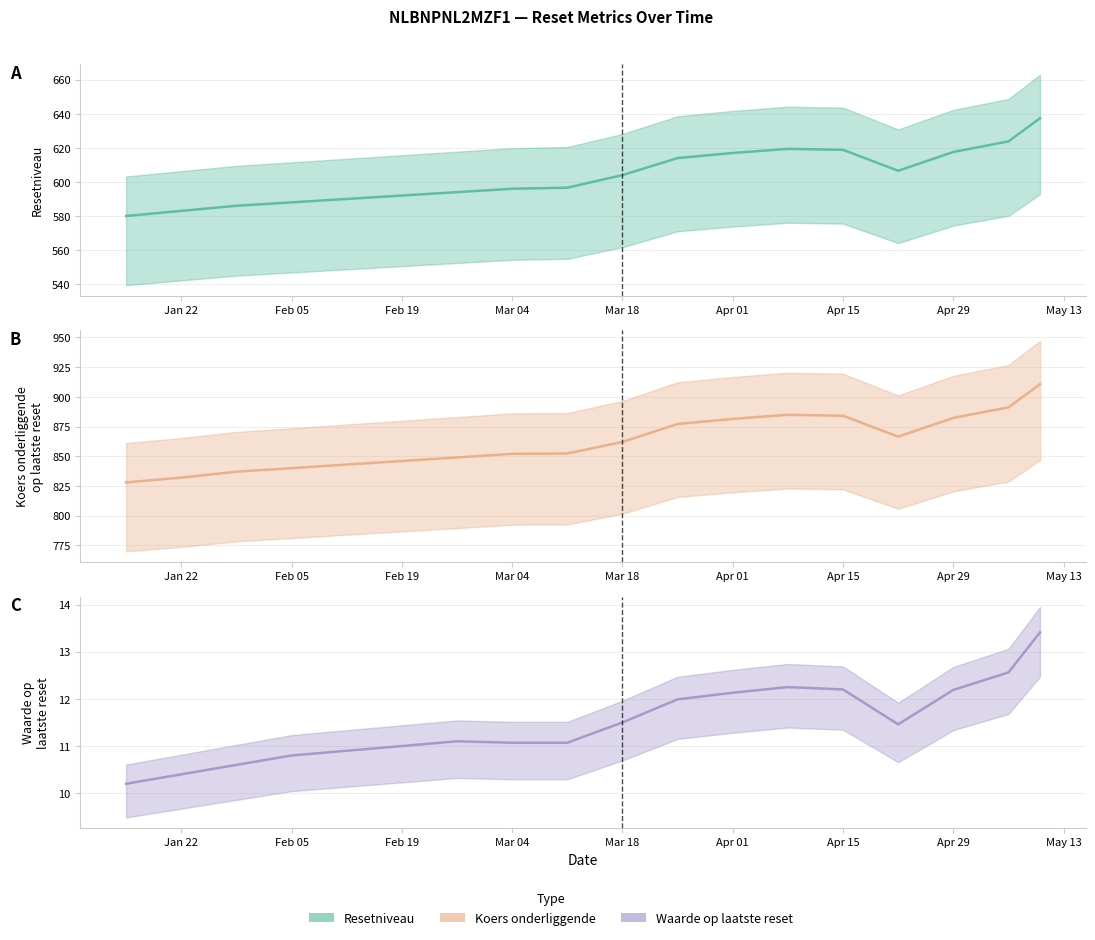

The Resetniveau series shows 617.0 at Apr 01. True or false?

True